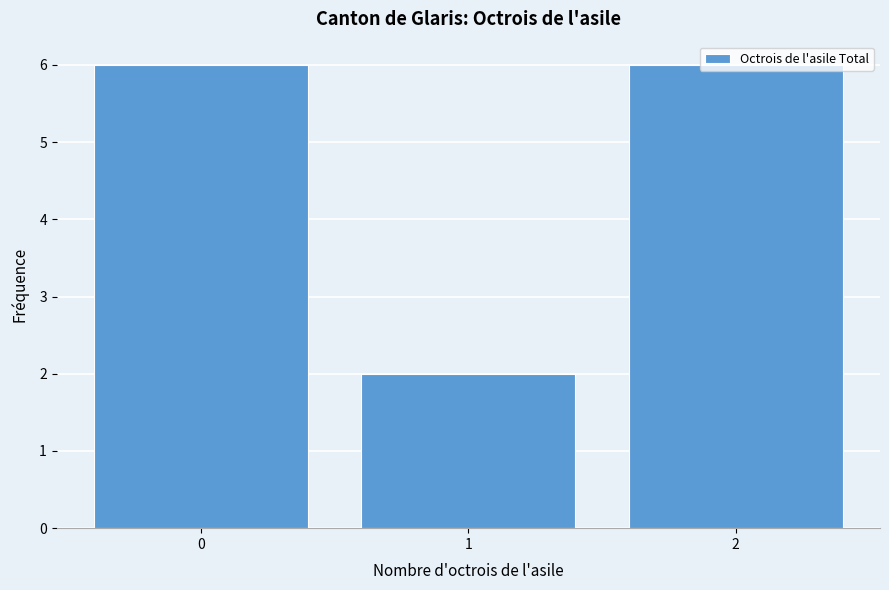

Read the value at 0.

6